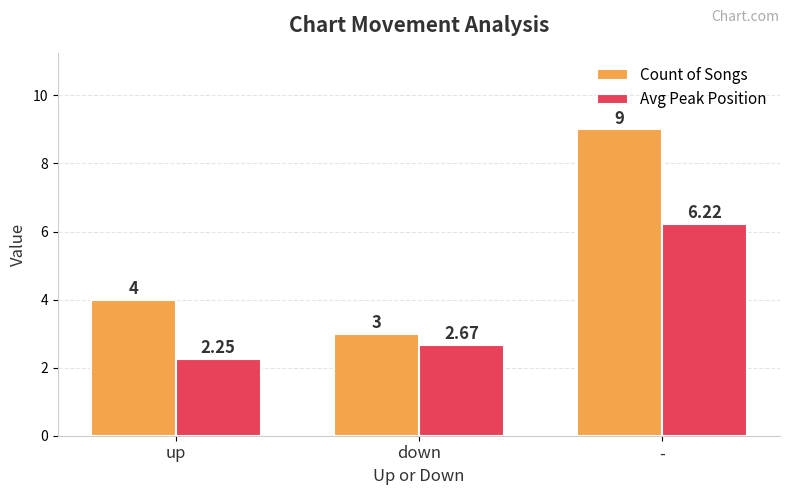

True or false: Count of Songs has a value of 3.0 at down.

True